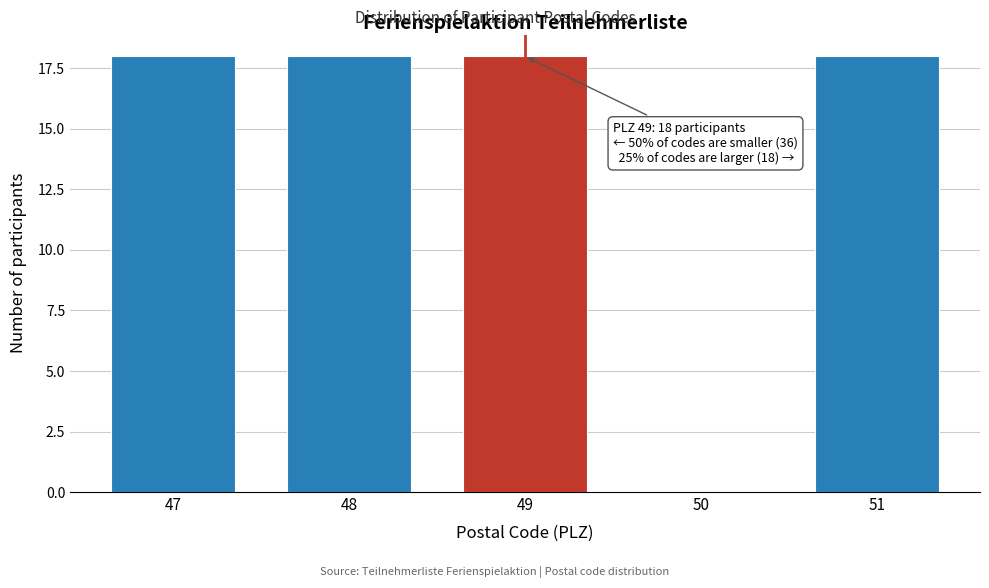

Reading left to right, what are all the values shown in this chart?

47=18	48=18	49=18	50=0	51=18